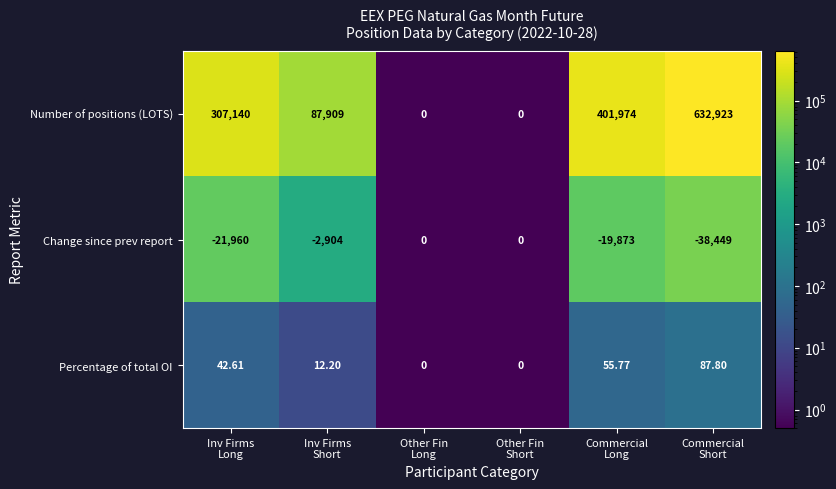

Which series has the widest spread of values?

Number of positions (LOTS)